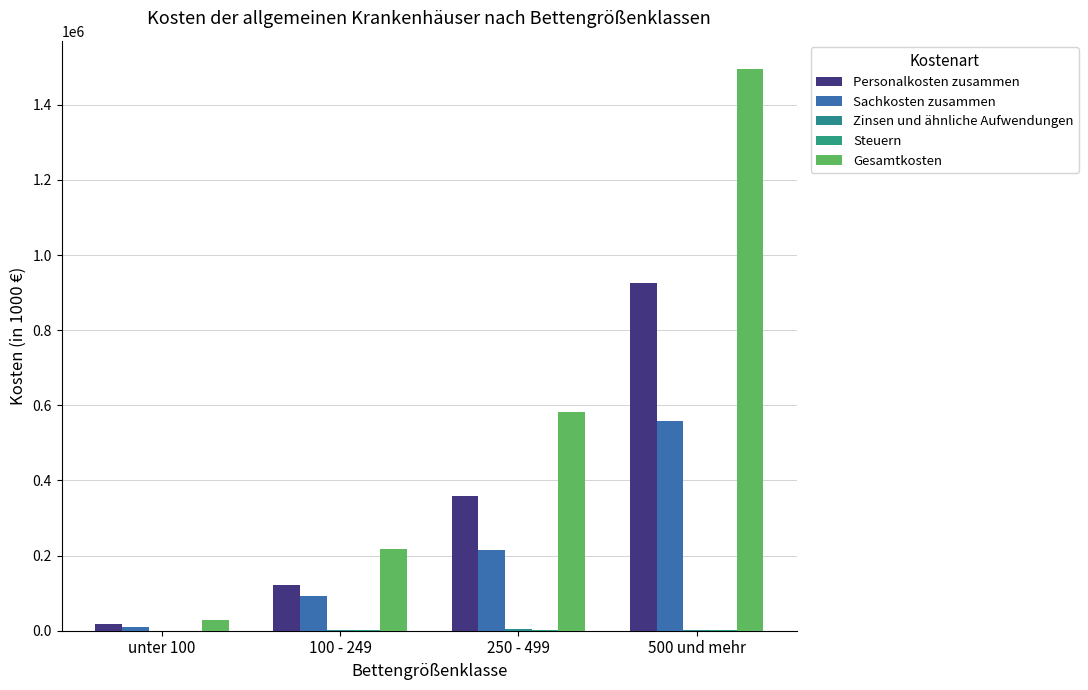

At which category is the sum across all series the highest?

500 und mehr